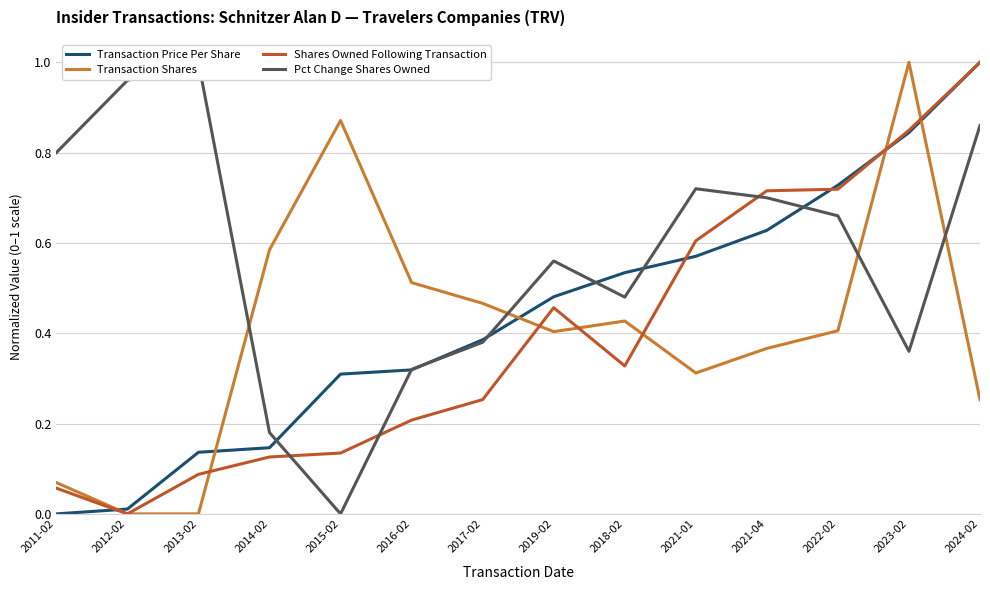

What is the spread (max minus min) of values at 2018-02?

0.2